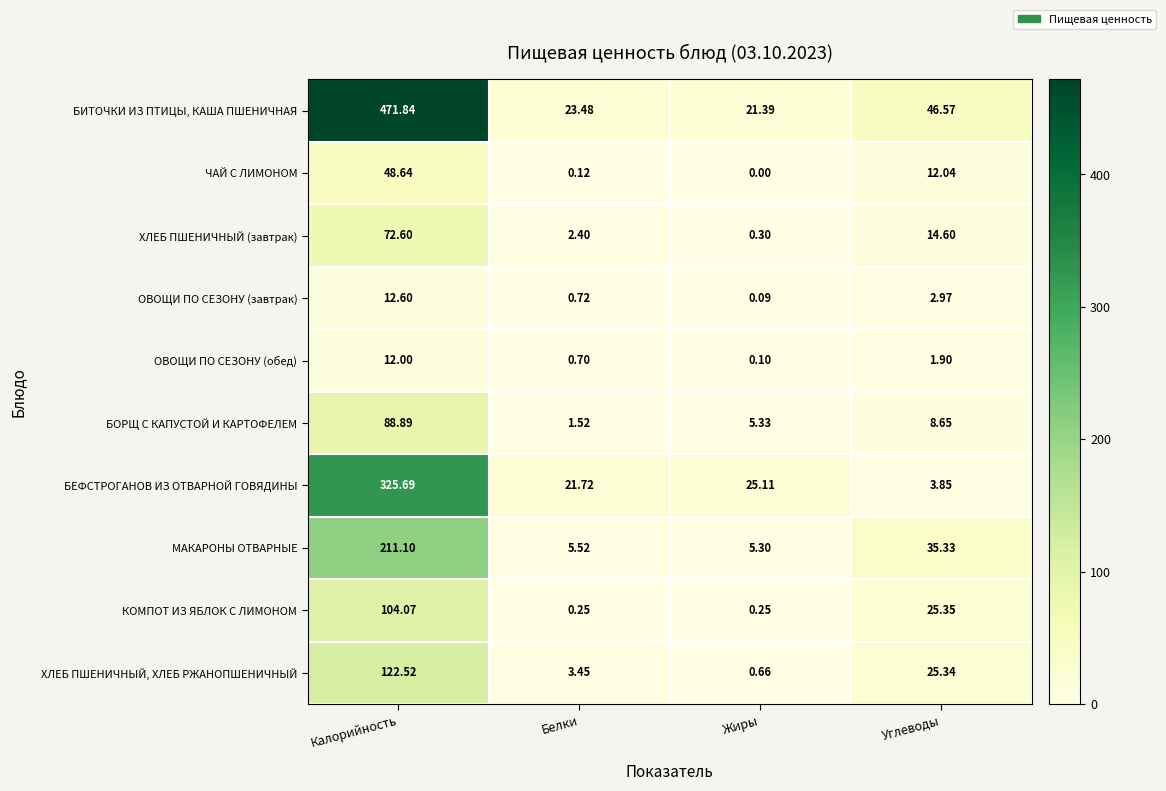

List the labels in order of ЧАЙ С ЛИМОНОМ value, smallest first.

Жиры, Белки, Углеводы, Калорийность